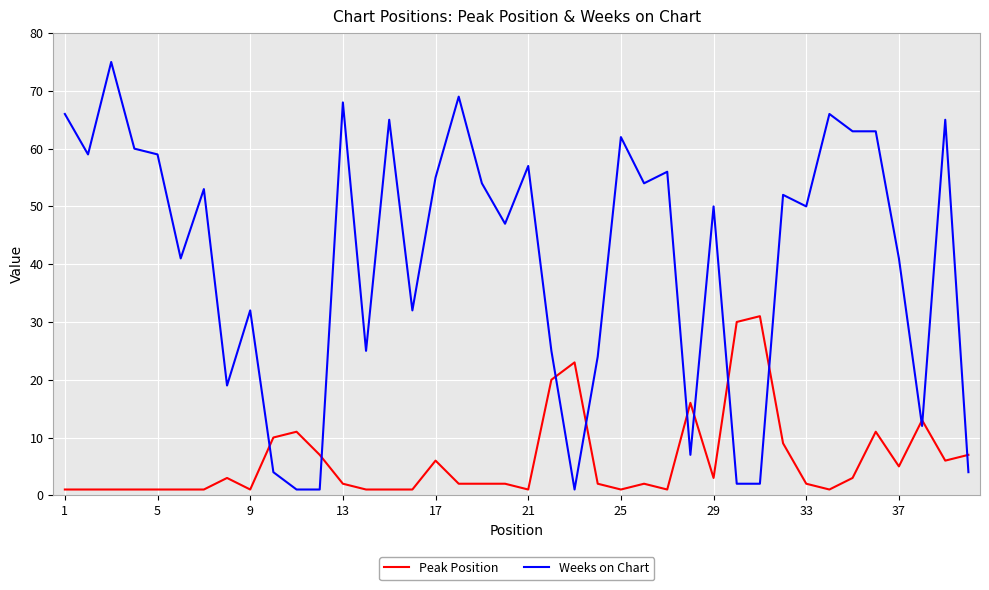

True or false: Weeks on Chart and Peak Position intersect in this chart.

True